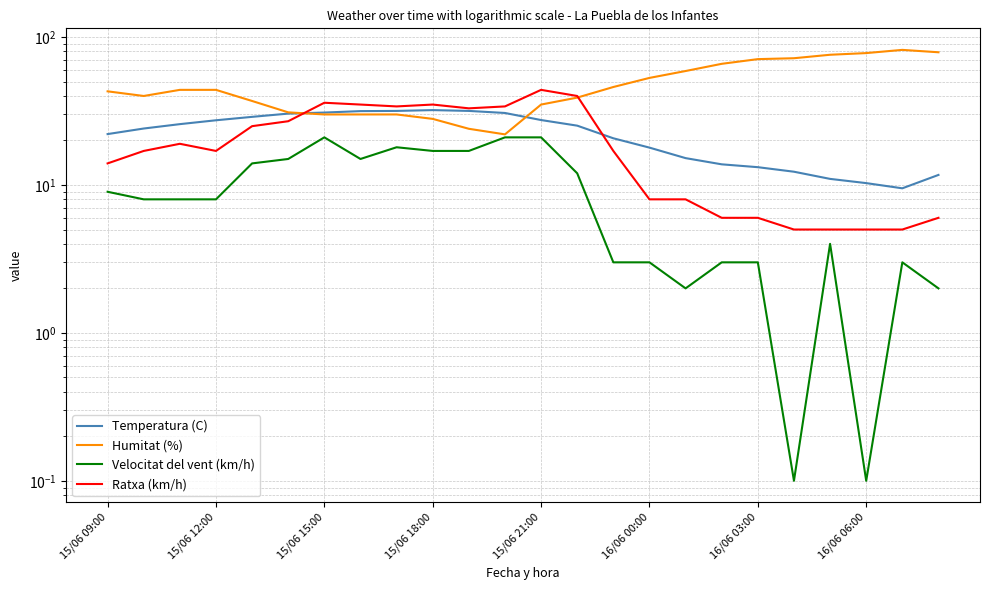

What position from the left is 19?

20